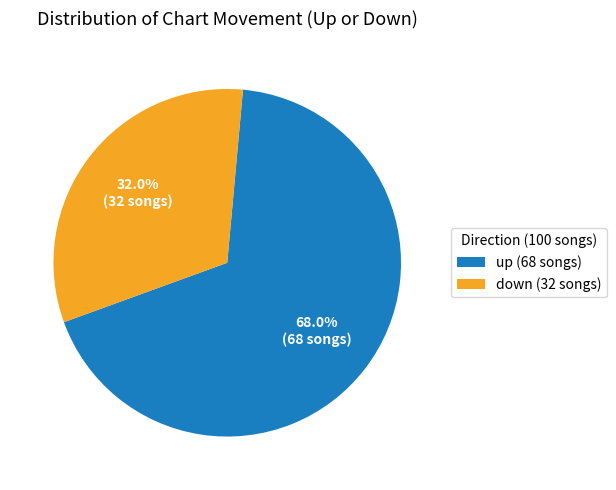

Do up and down together represent more than half of the pie?

Yes